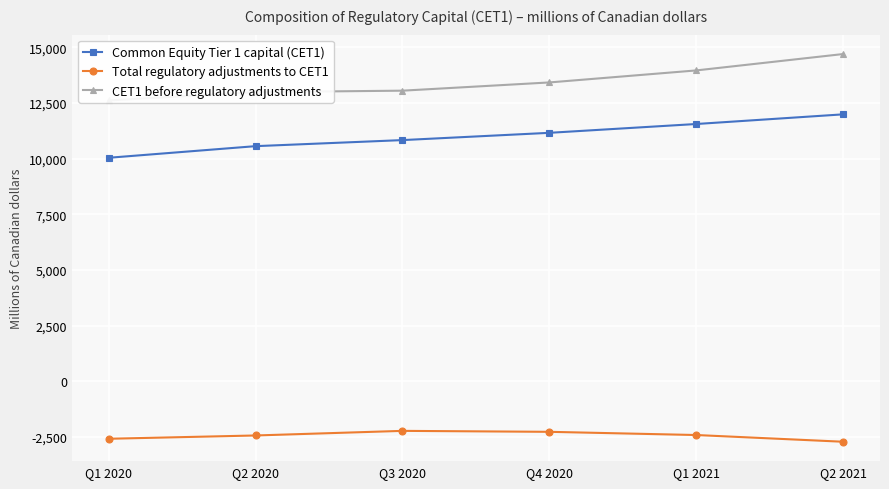

Which has a higher value, Q2 2020 or Q3 2020?

Q3 2020